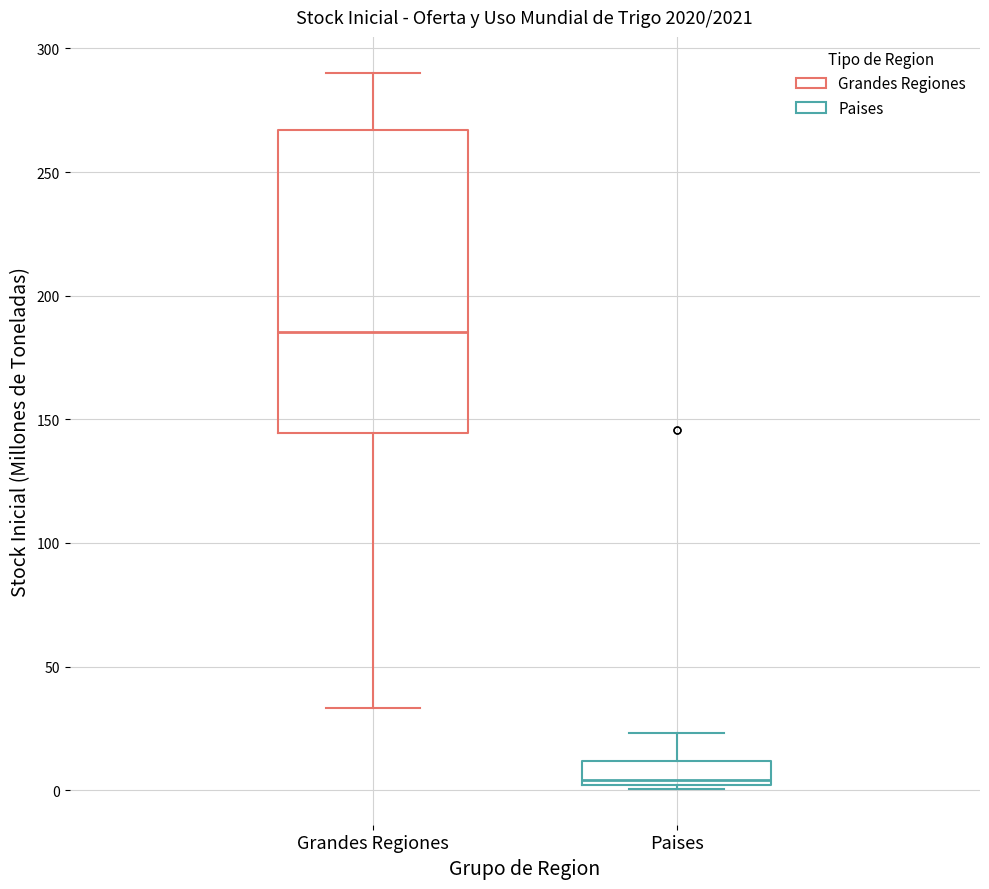

Reading left to right, transcribe this box plot: for each box, give where its median line is, the range the box spans, and where its two whiskers end, as read against the y-axis. The values are not printed on the chart, so give them approximately, as read against the axis.

Grandes Regiones: median 185, box 145 to 265, whiskers 35 to 290
Paises: median 5, box 0 to 10, whiskers 0 to 25